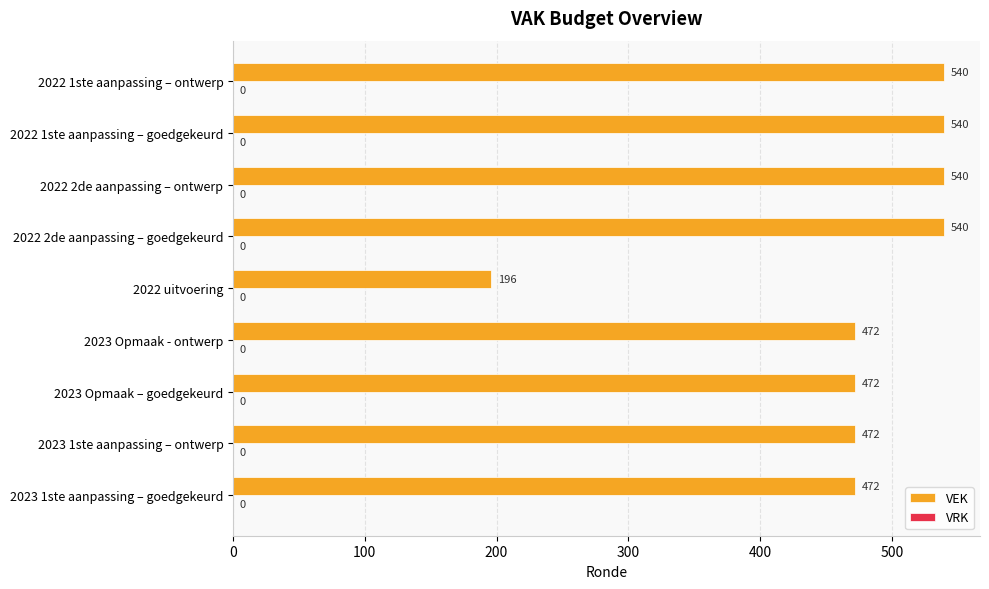

The chart shows a value of 742 at 2022 1ste aanpassing – goedgekeurd. True or false?

False